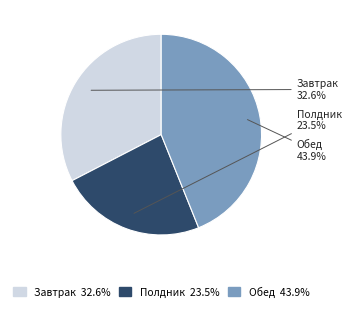

Does Завтрак represent more than half of the total?

No